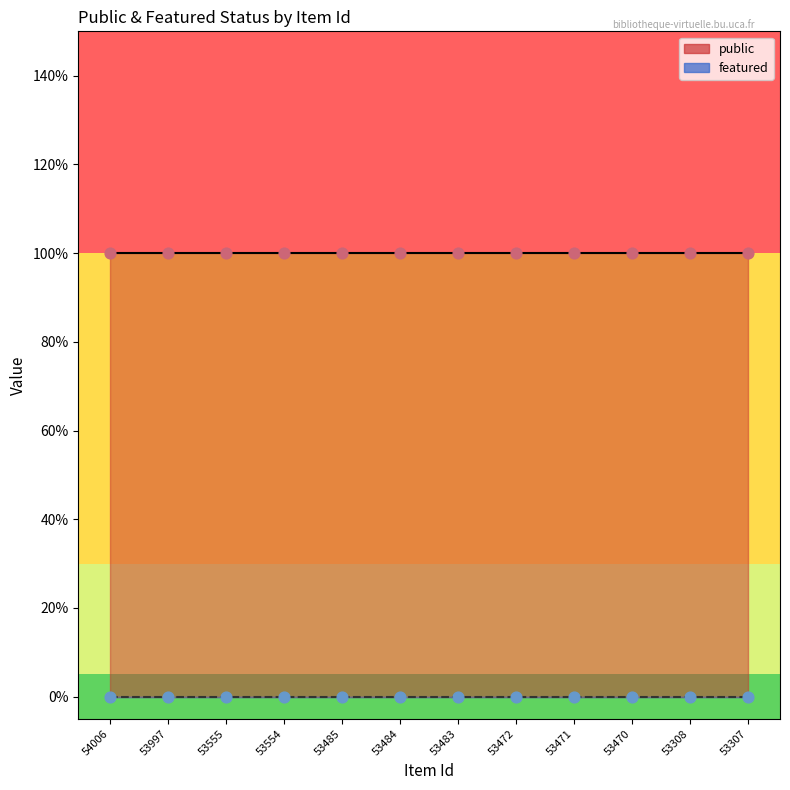

Which series has the largest total across all categories?

public